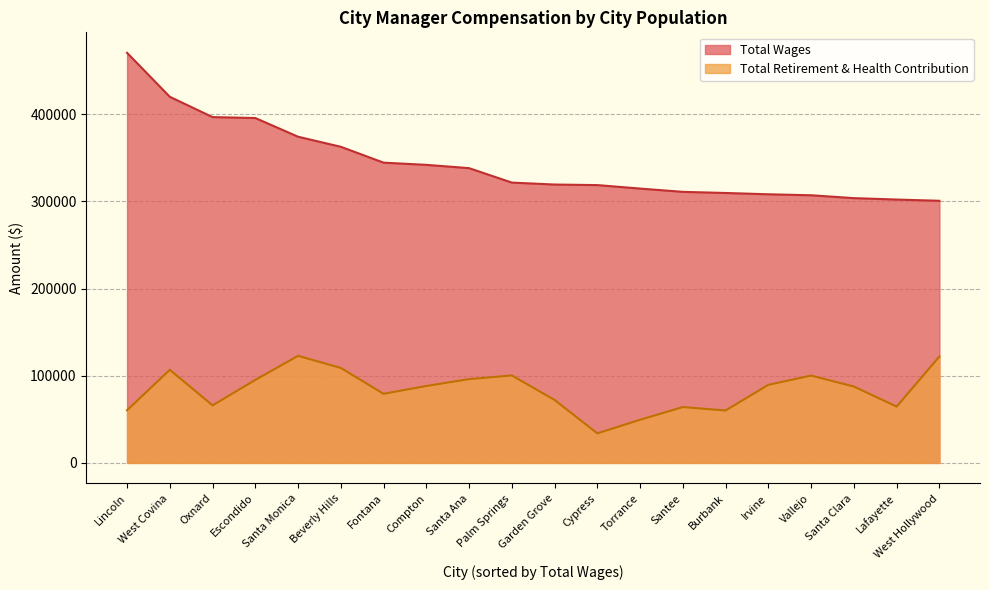

At which label does Total Retirement & Health Contribution first exceed 88205?

West Covina